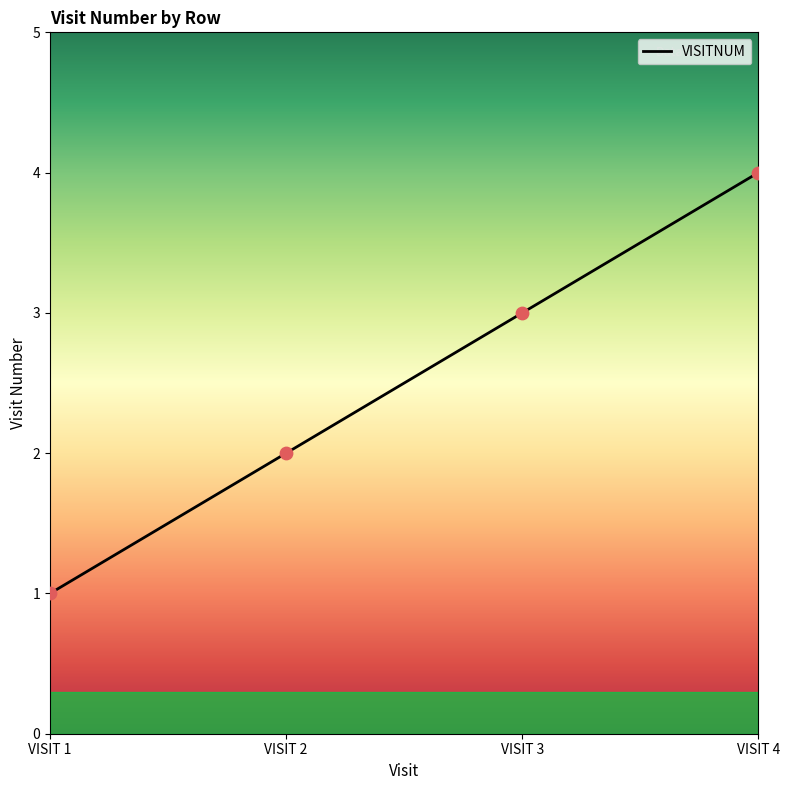

What is the ratio of the value at VISIT 4 to the value at VISIT 1?

4.0